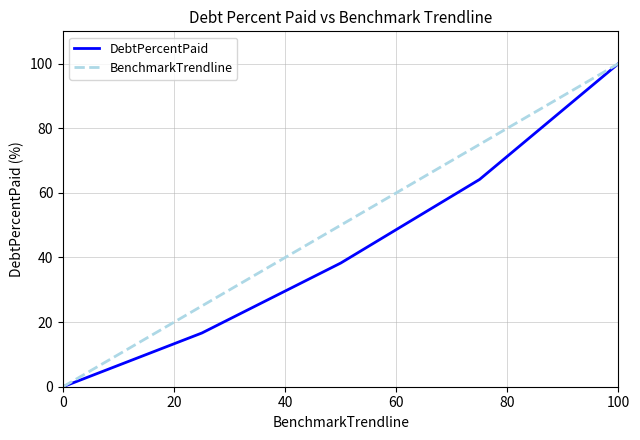

What is the maximum value shown in the chart?

100.0